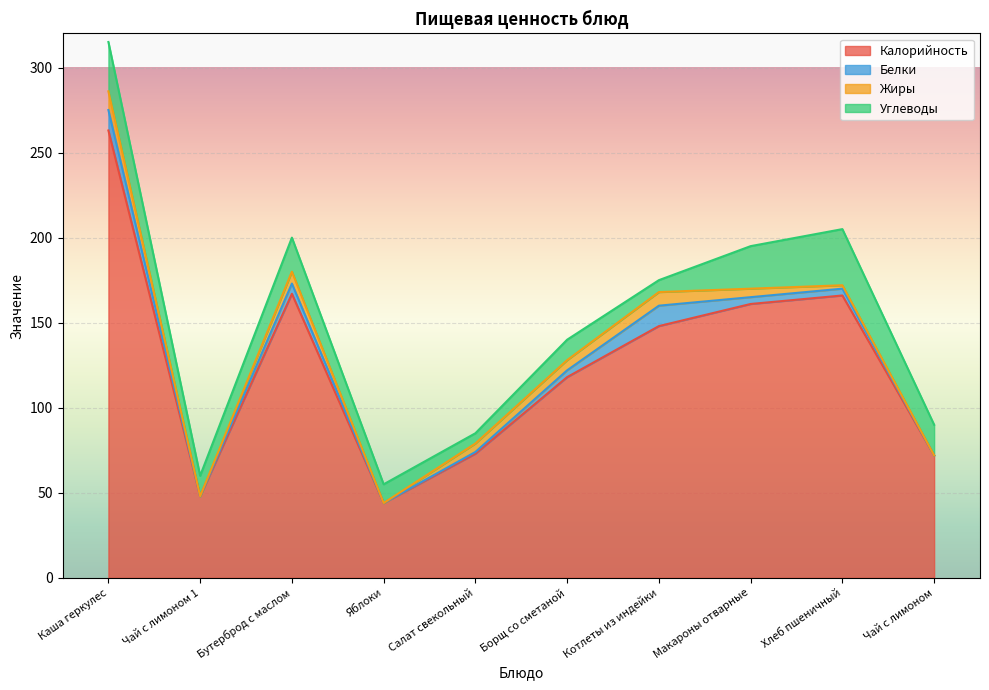

How many values in Жиры are above zero?

7